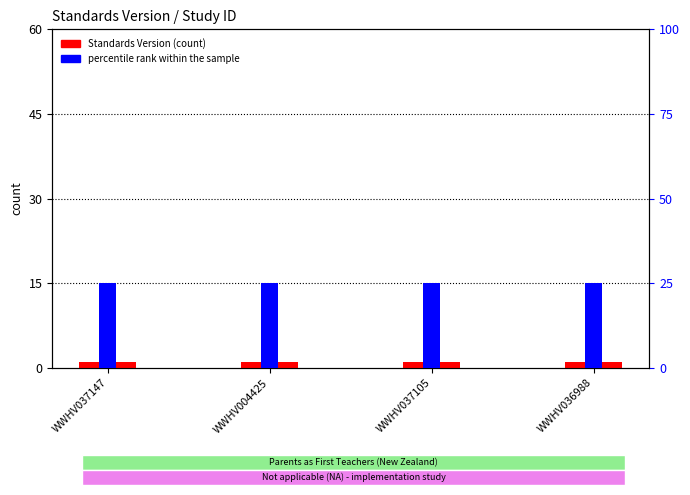

Between WWHV037105 and WWHV036988, which series saw the biggest shift?

Standards Version